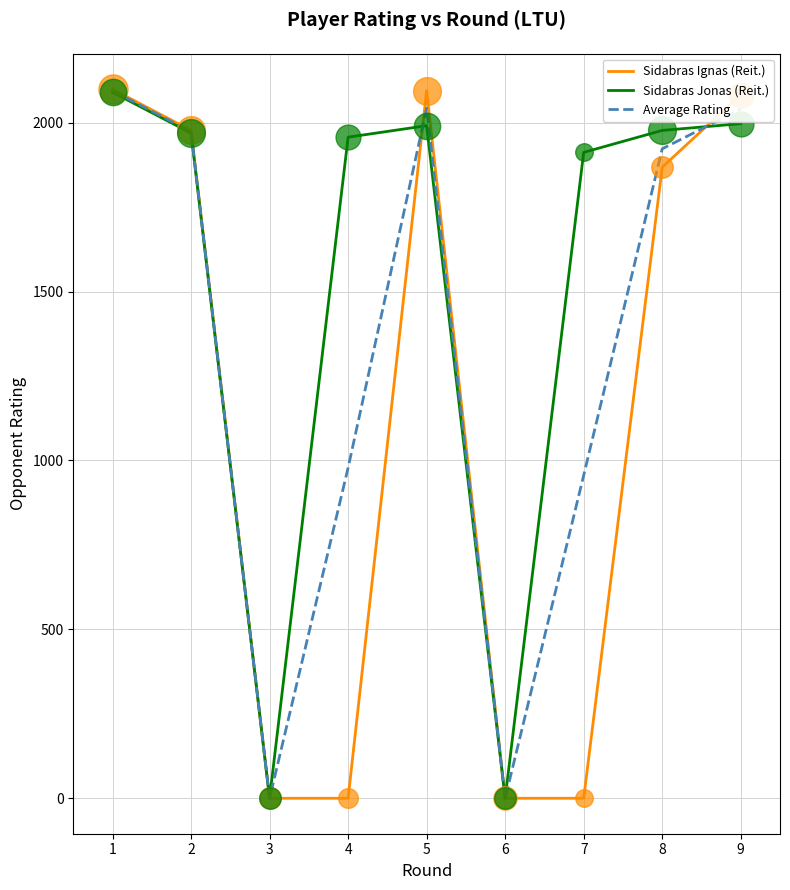

Which series has the largest total across all categories?

Sidabras Jonas (Reit.)